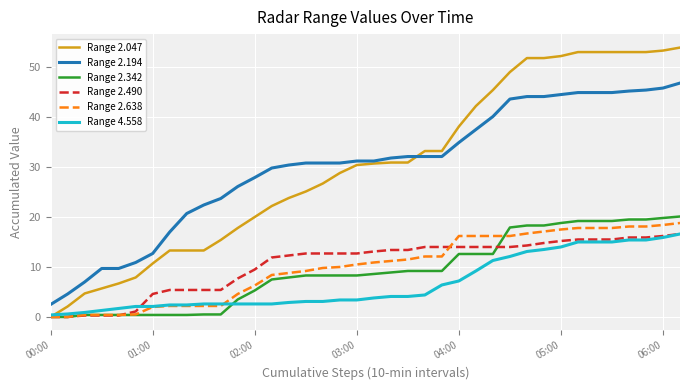

True or false: Range 2.342 and Range 2.194 cross at least once.

False